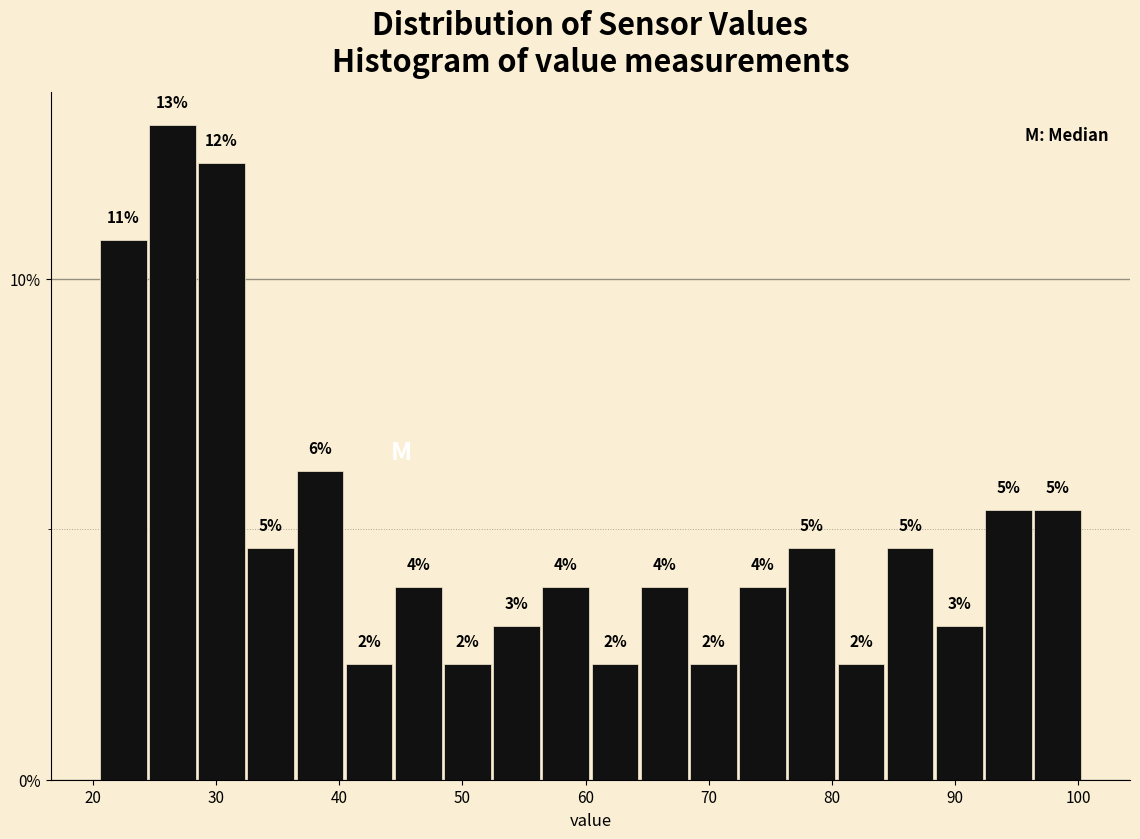

Around what value on the x-axis is the tallest bar? Give the approximate position of its centre, as read against the axis.

26